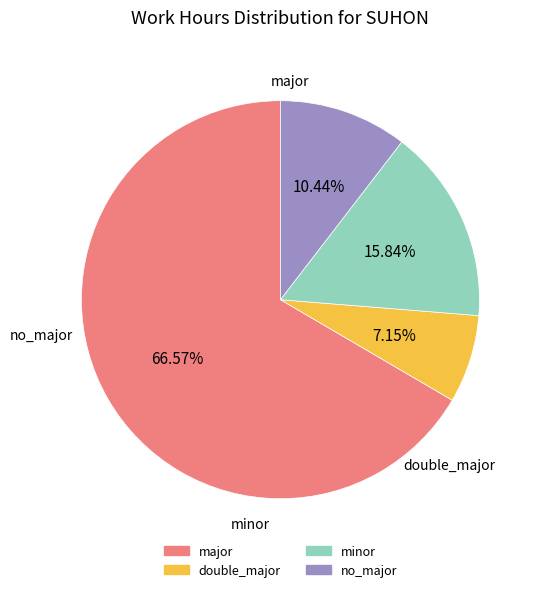

Is there a majority slice in this chart?

Yes